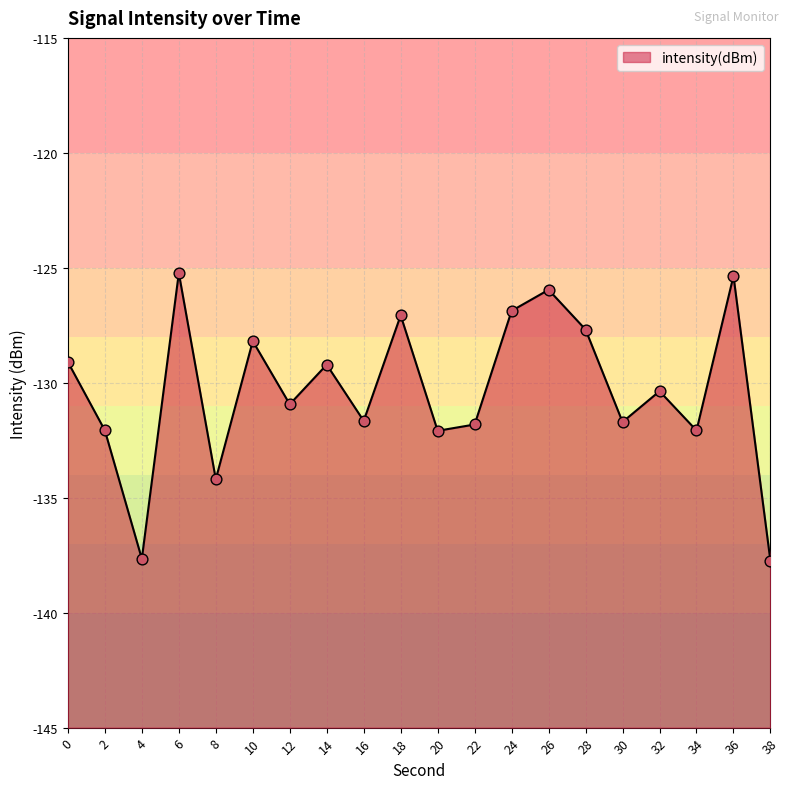

Between 18 and 32, which is larger?

18